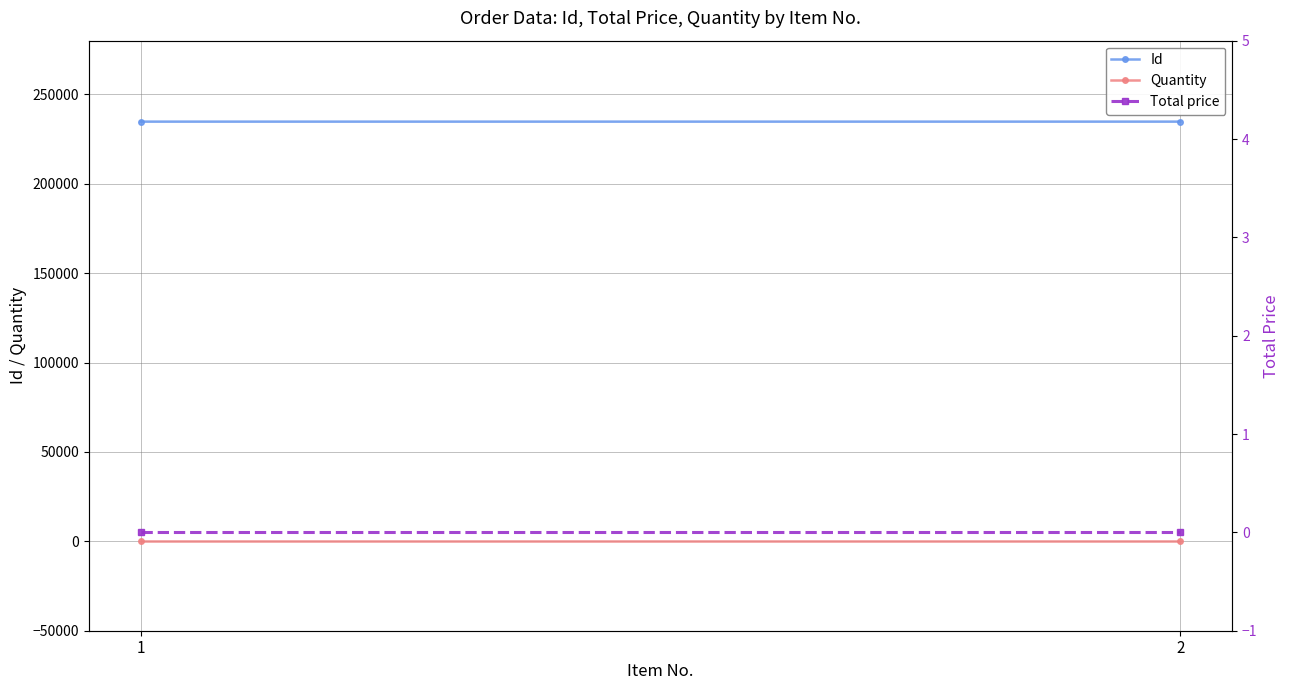

What is the total value across all series at 2?

234718